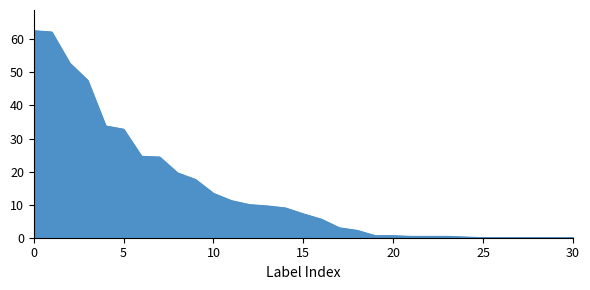

What is the difference between the maximum and minimum values?

62.6